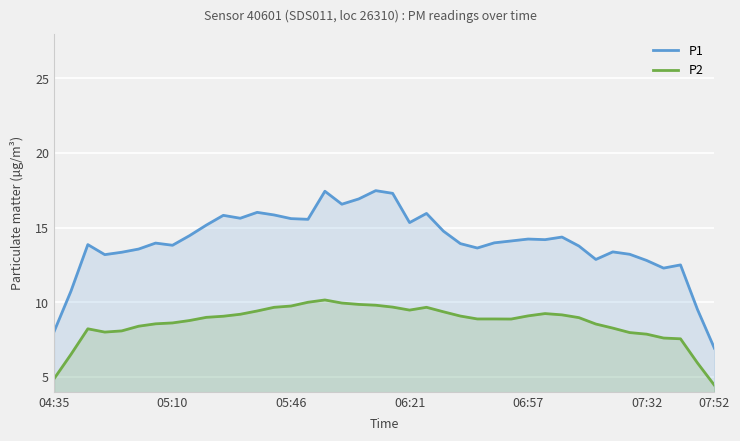

True or false: P1 has a value of 4.3 at 32.

False